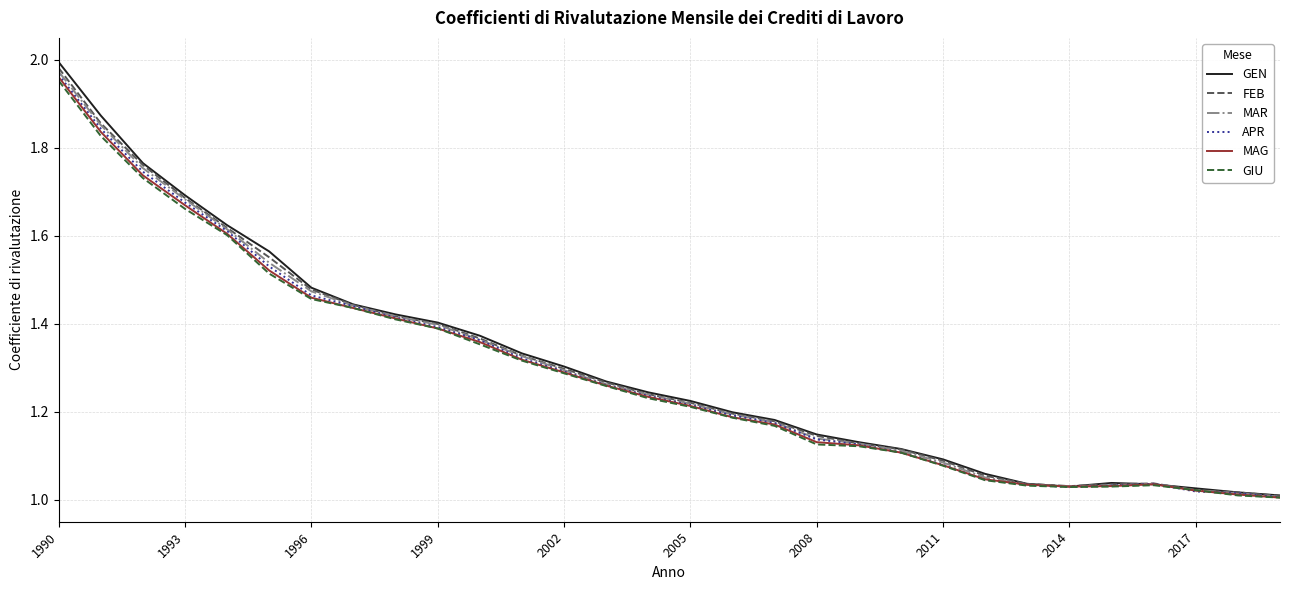

Which series has the widest spread of values?

GEN